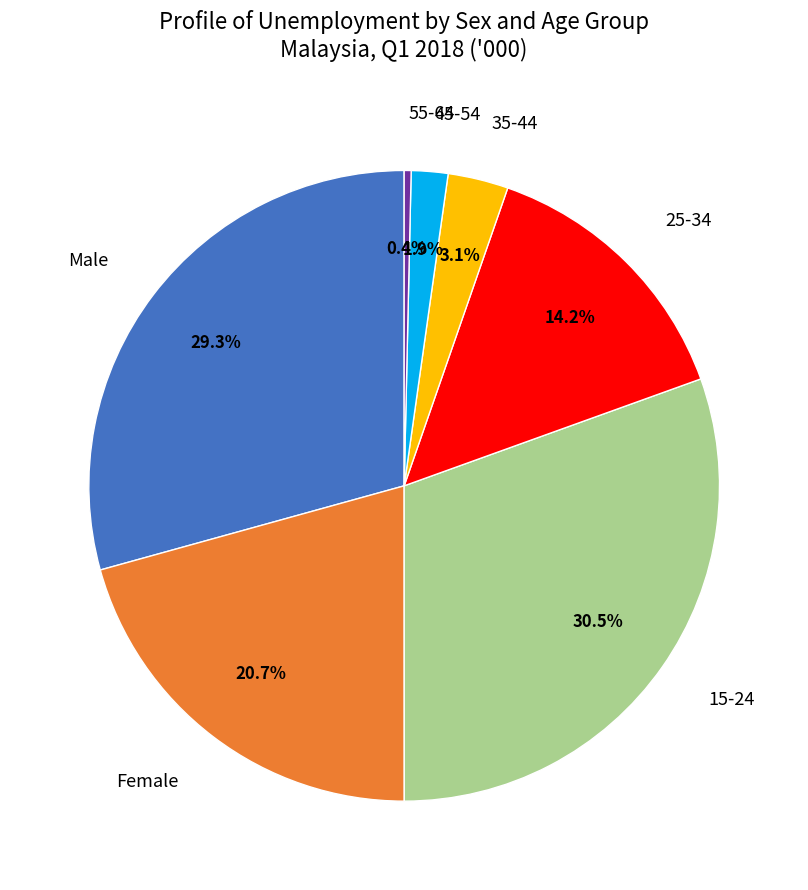

Is Male the majority of the pie?

No